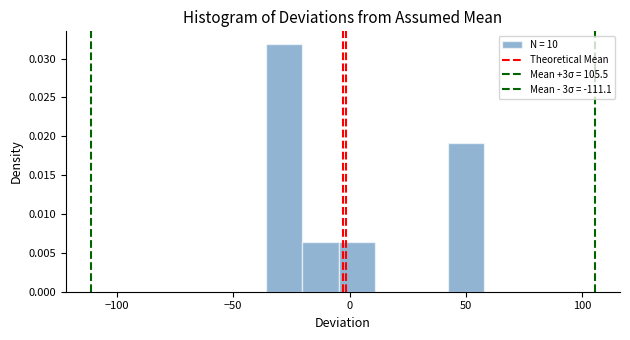

Read against the x-axis, roughly where is the centre of the tallest bar?

-30